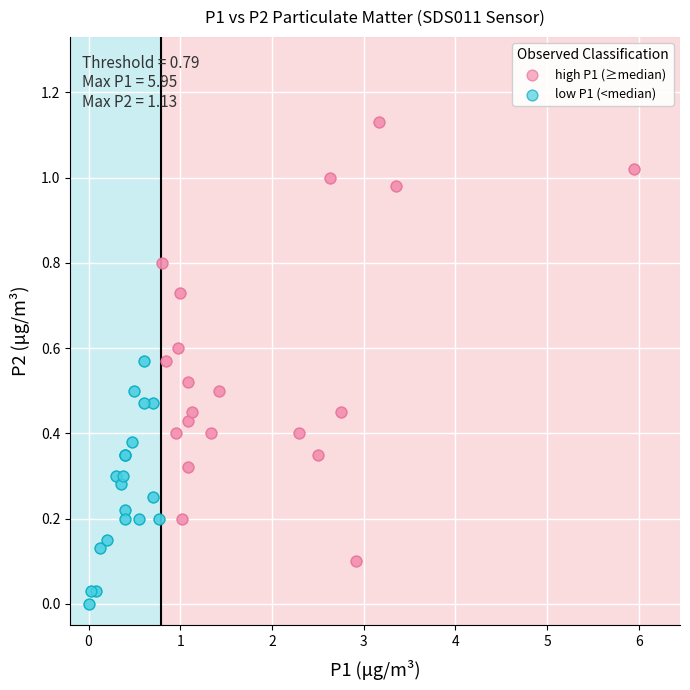

Which series reaches the minimum Y coordinate?

low P1 (<median)